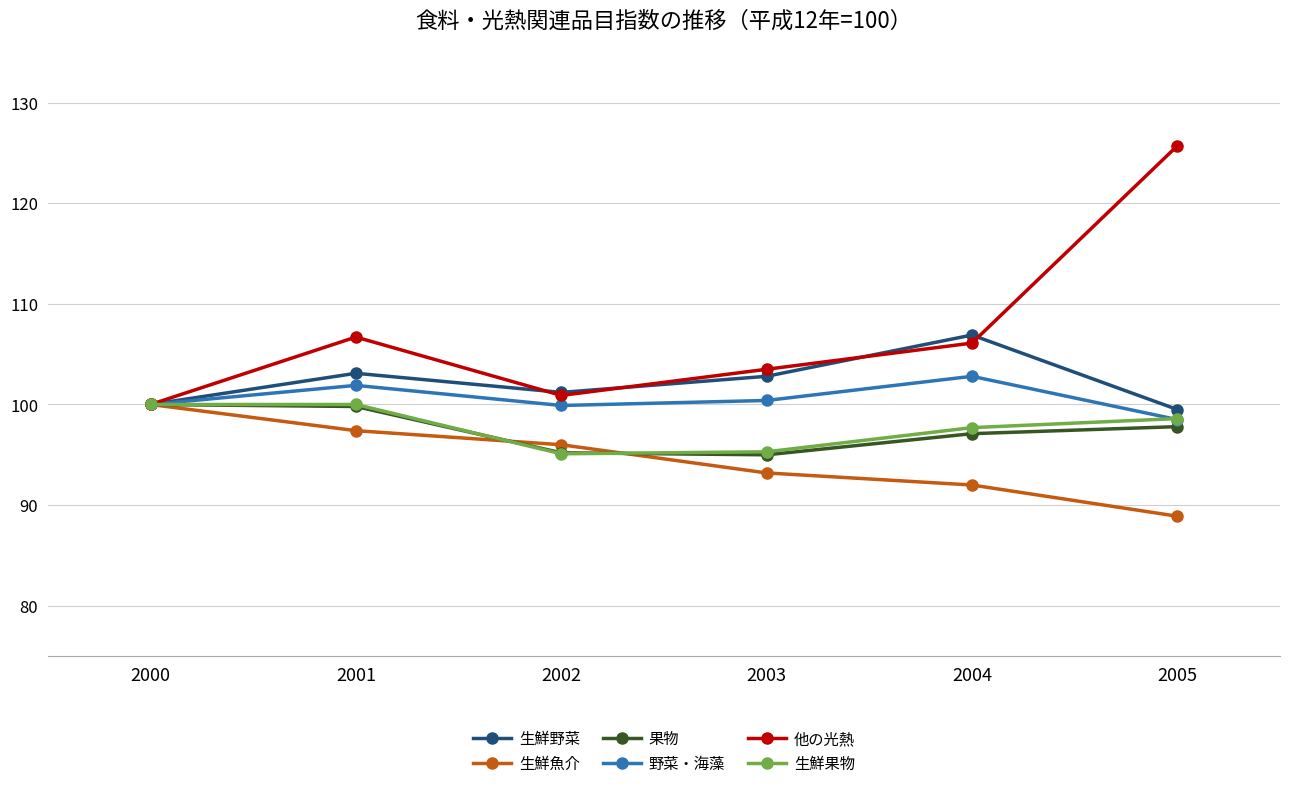

What is the difference between the maximum and second lowest values in the 野菜・海藻 series?

2.9